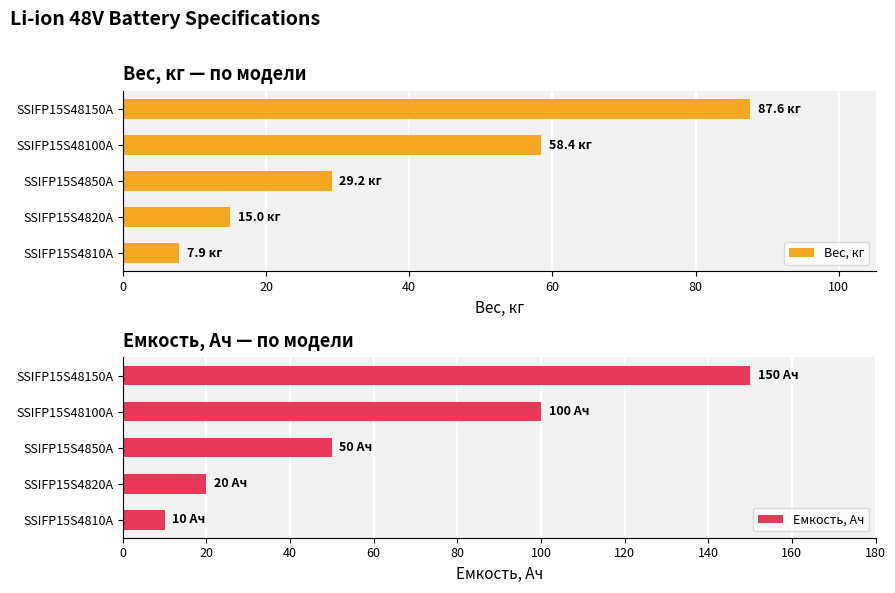

Reading right to left, what are all the values shown in this chart?

Вес, кг: 87.6	58.4	29.2	15.0	7.9
Емкость, Ач: 150.0	100.0	50.0	20.0	10.0